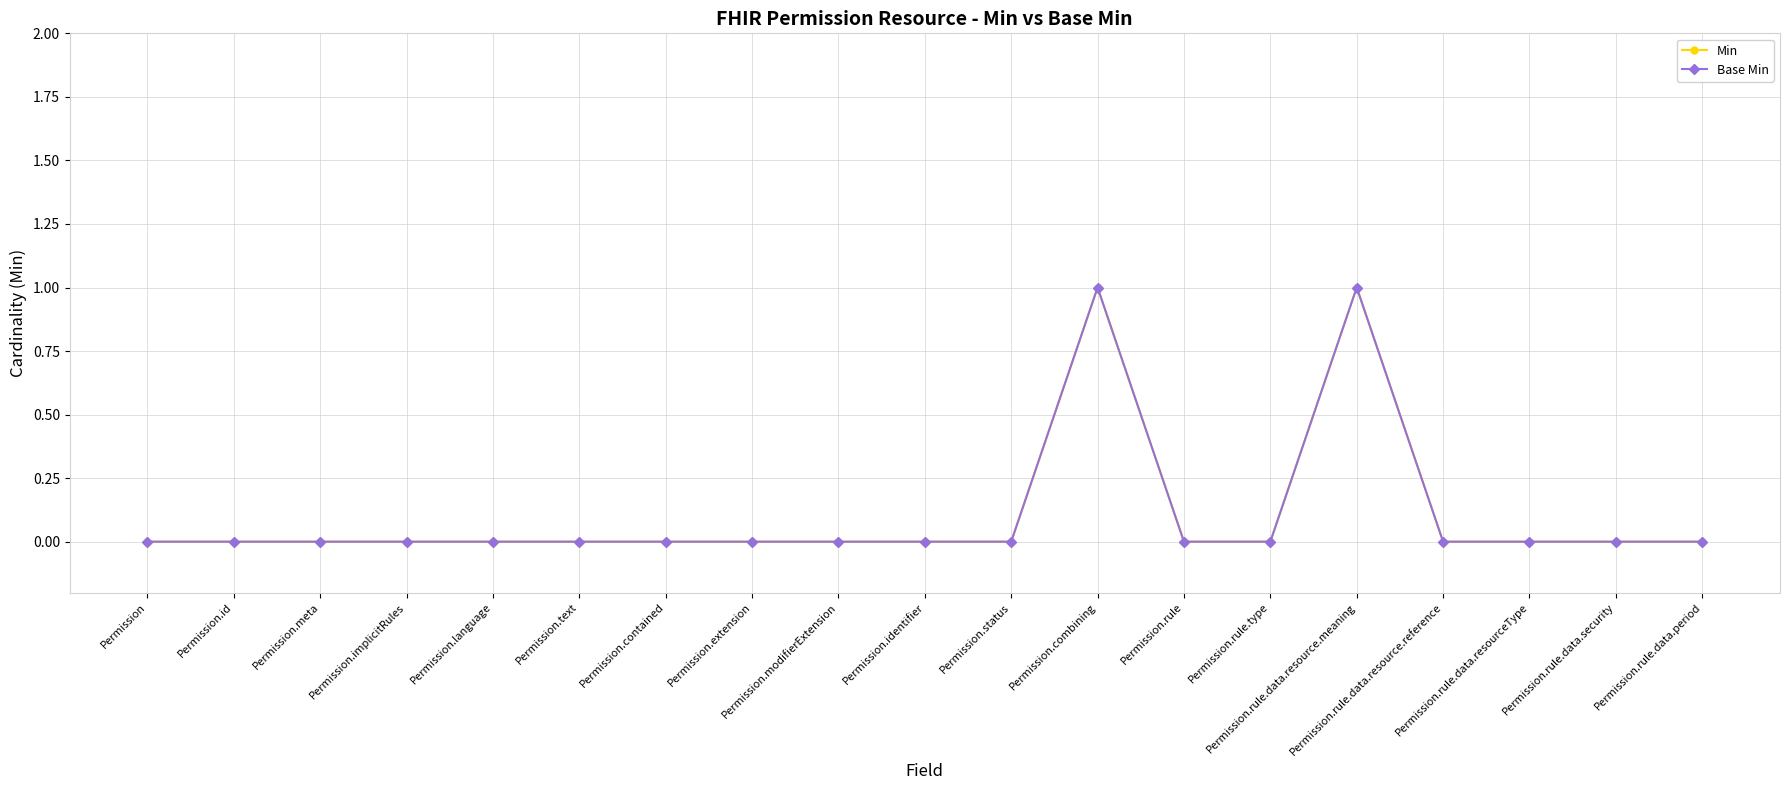

Is the value of Base Min at Permission.language greater than the value of Min at Permission.rule?

No